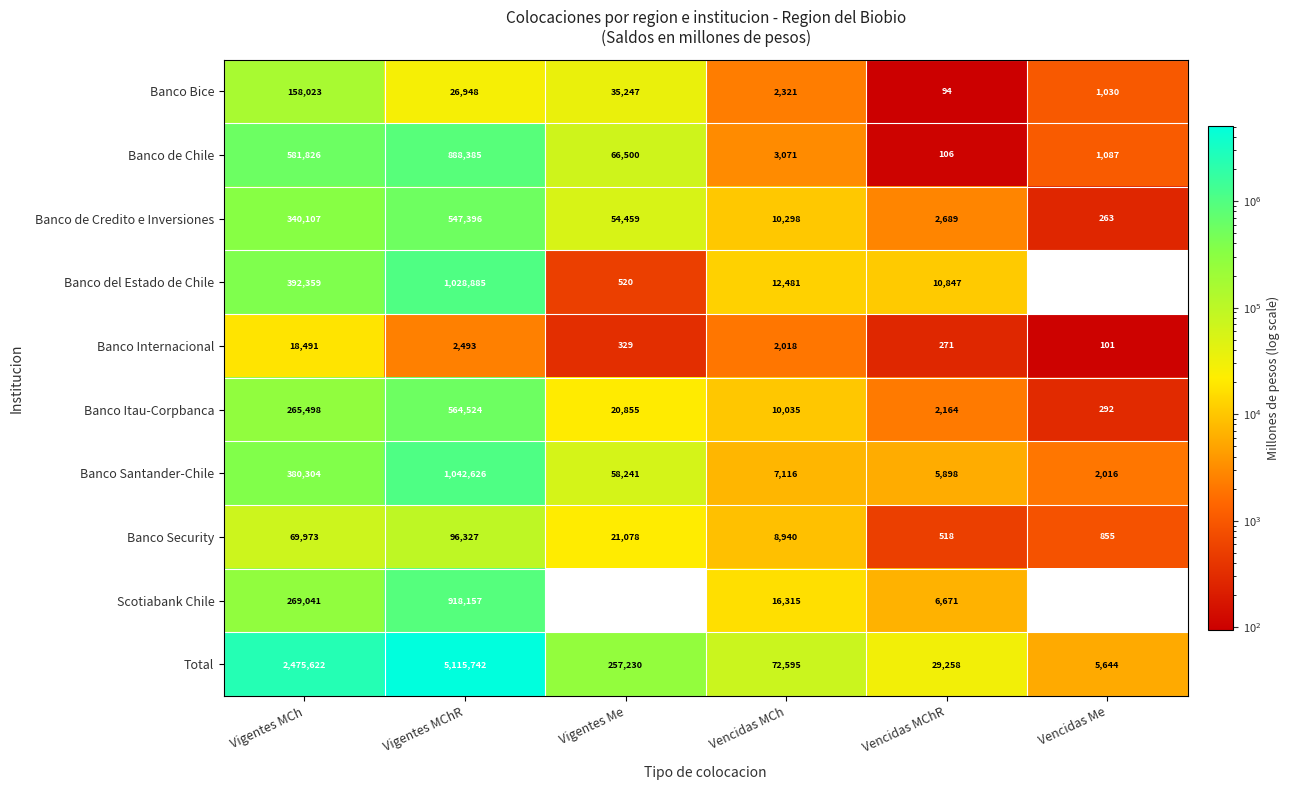

The value of Banco Itau-Corpbanca at Vigentes MChR is 305189. True or false?

False